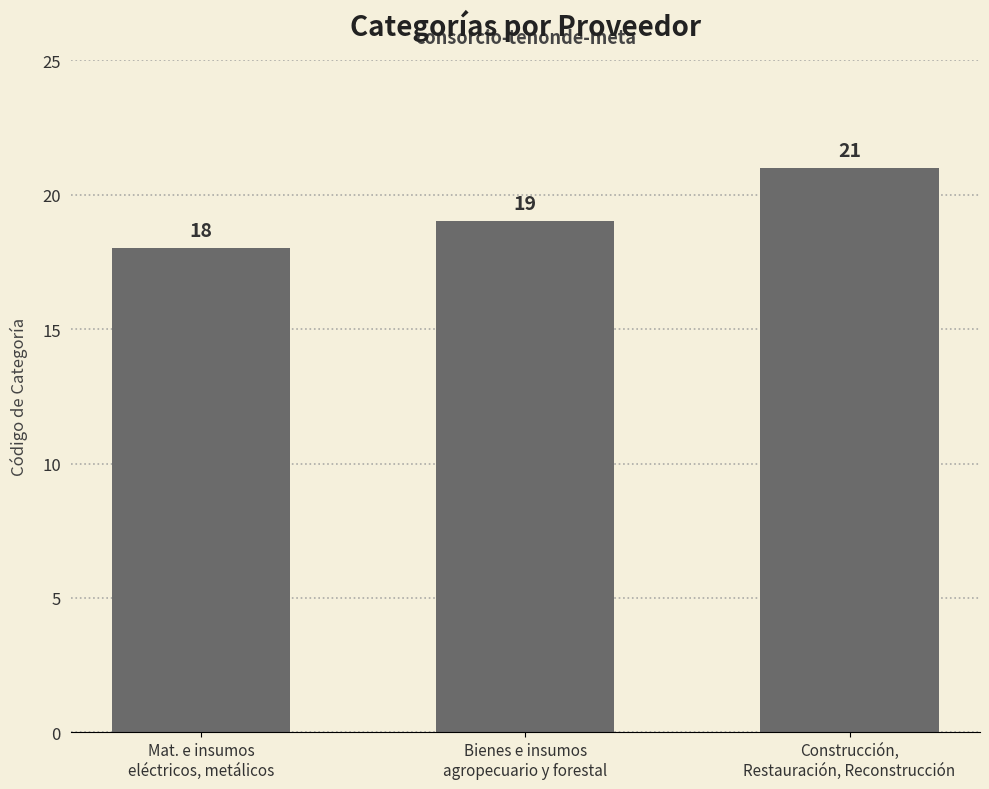

Approximately how many times larger is the value at Mat. e insumos
eléctricos, metálicos compared to Bienes e insumos
agropecuario y forestal?

0.9